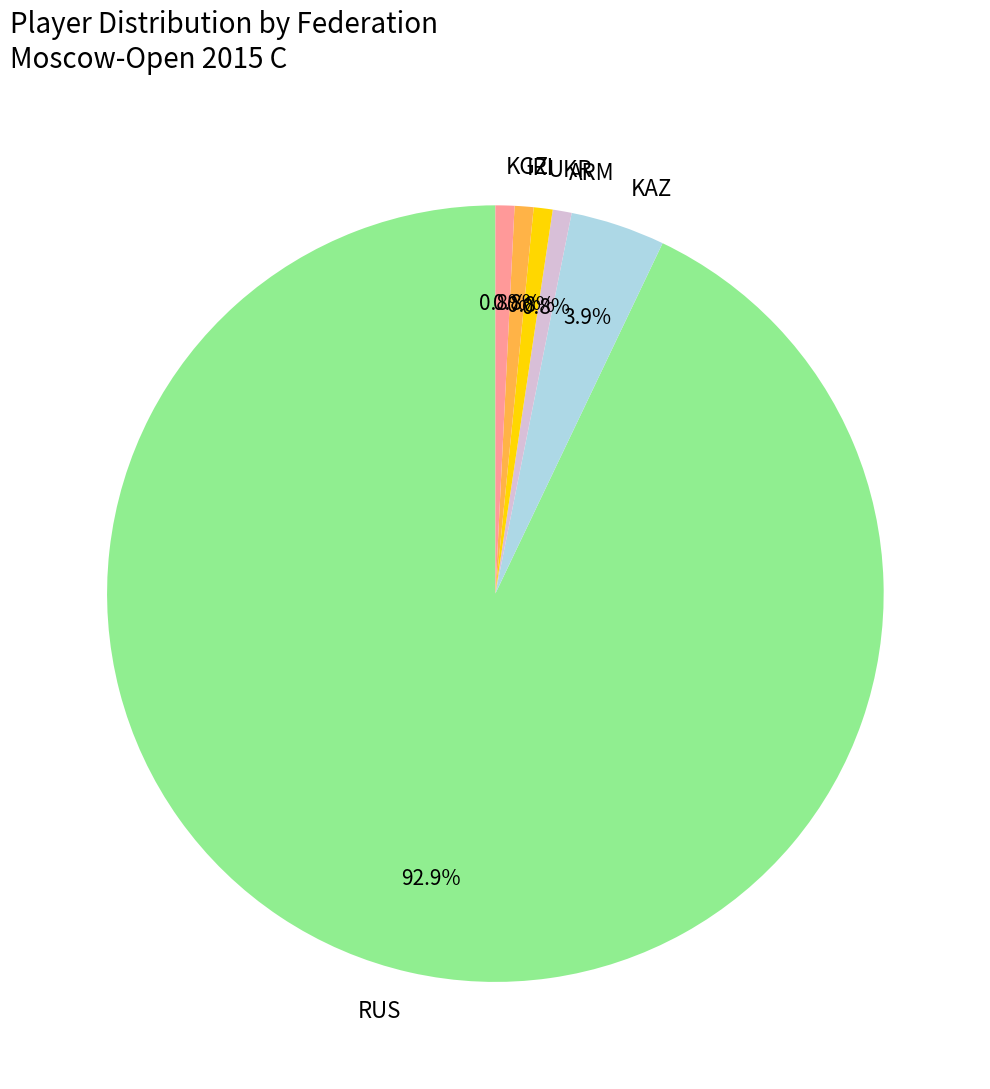

Which category accounts for the majority?

RUS